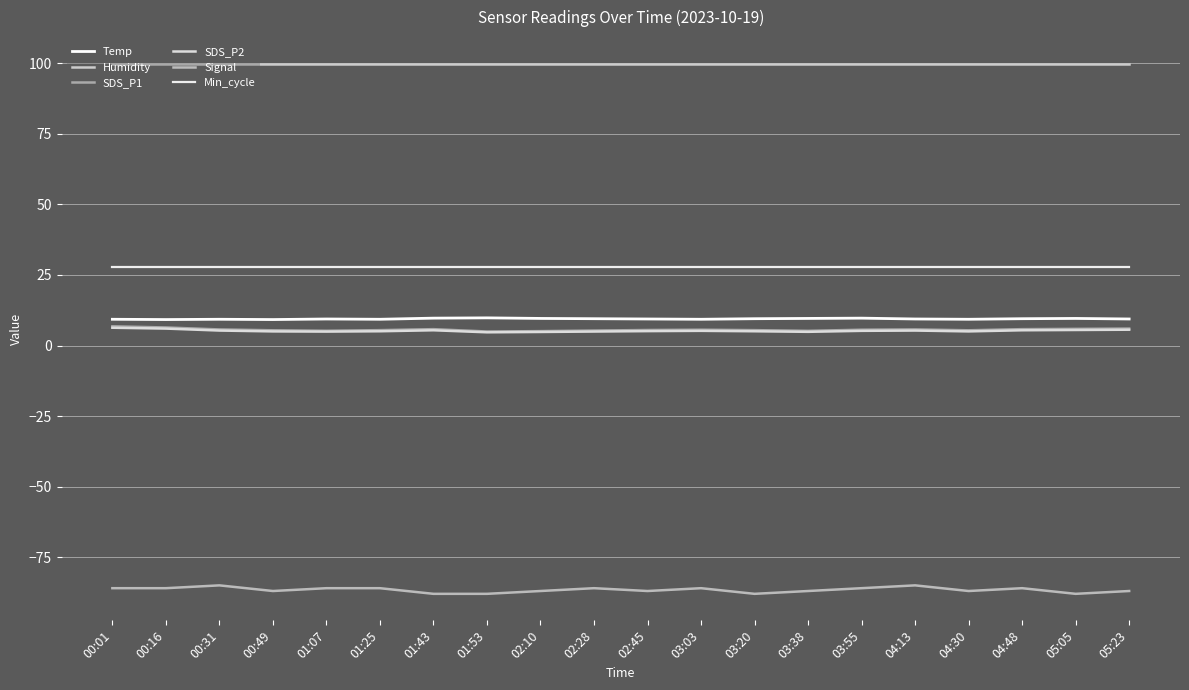

What is the sum of all Signal values?

-1732.0